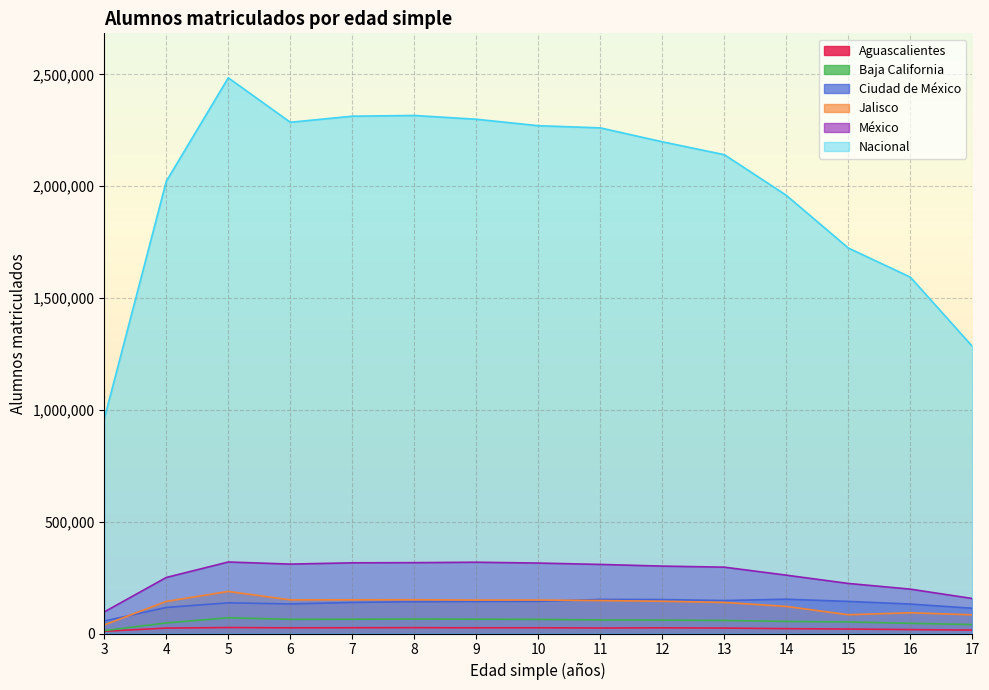

The value of Aguascalientes at 6 is 8736. True or false?

False